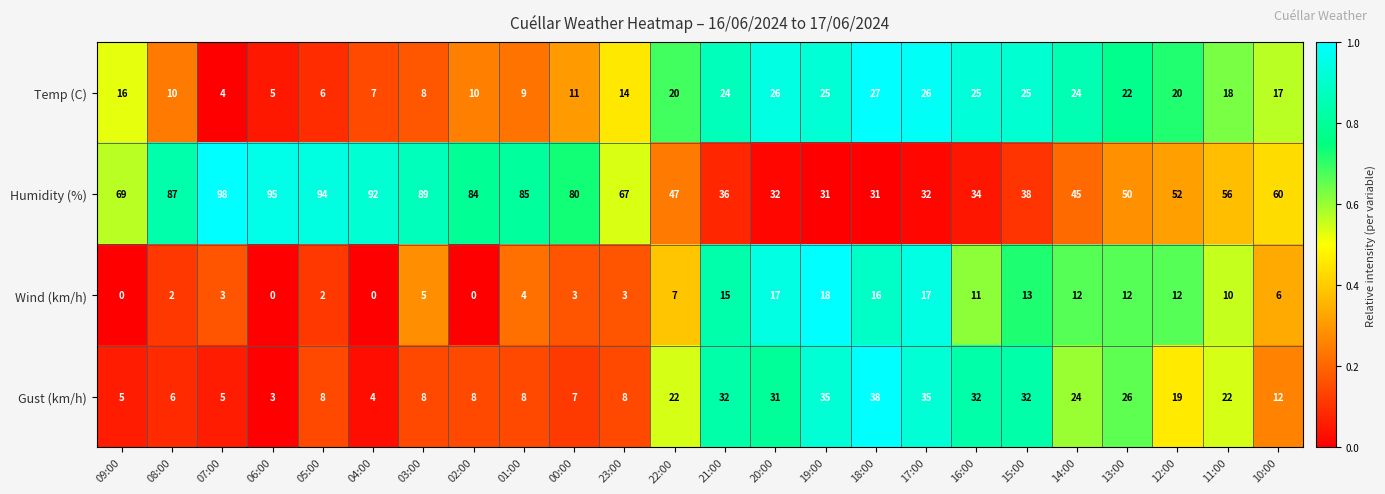

What is the highest value of the Humidity (%) series?

98